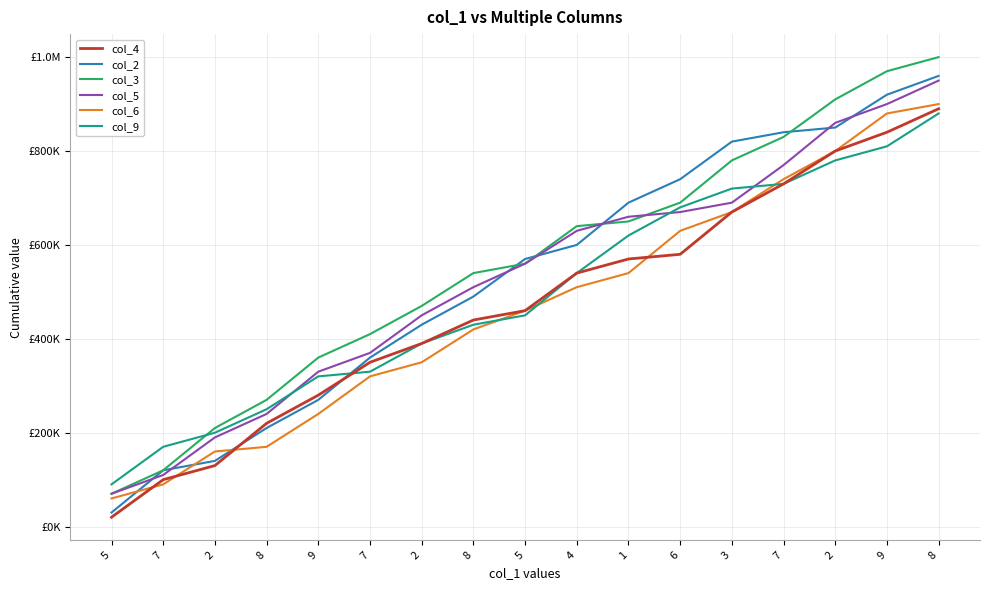

What is the sum of all col_6 values?

7940000